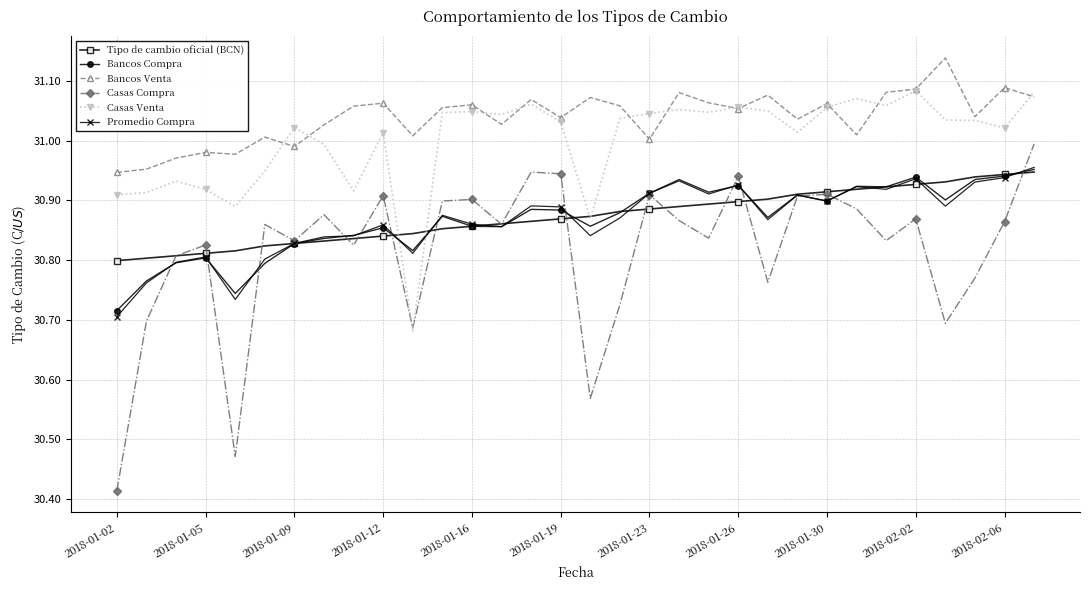

Which series has the largest total across all categories?

Bancos Venta